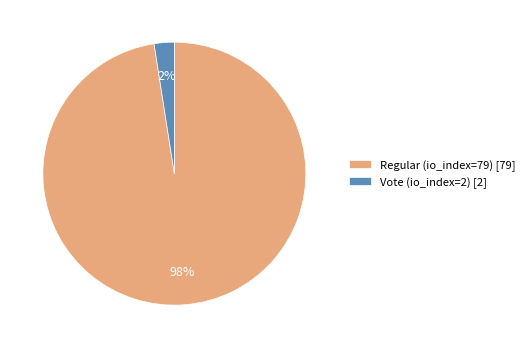

True or false: Regular (io_index=79) accounts for 98% of the total.

True